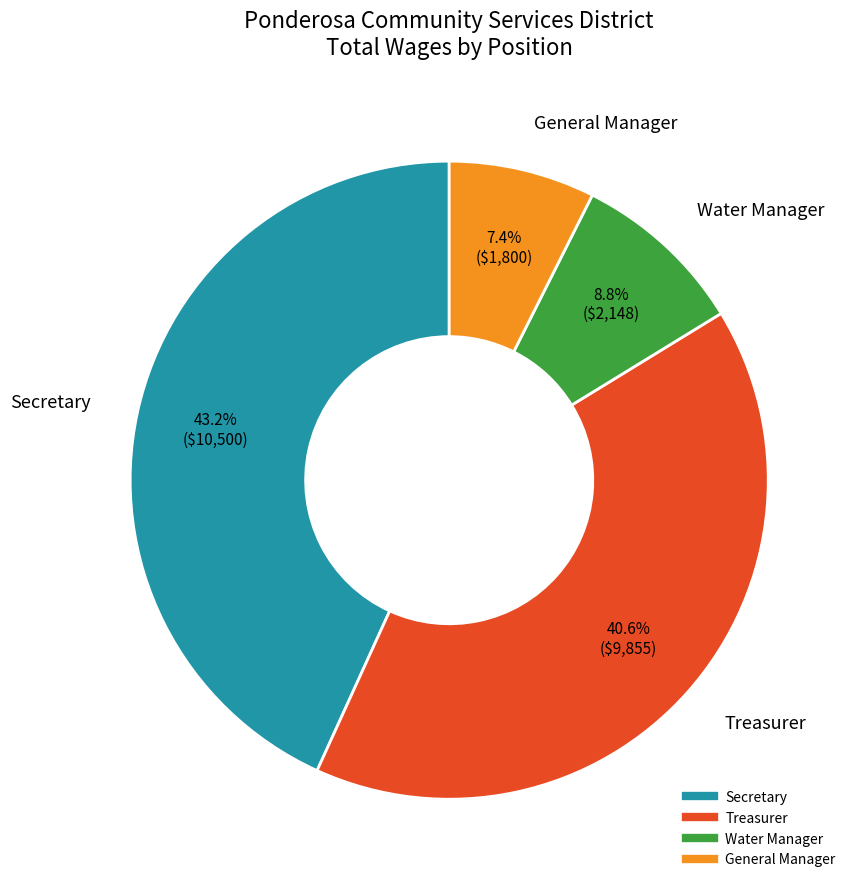

To the nearest percent, what is the difference between the largest and smallest slice percentages?

36%